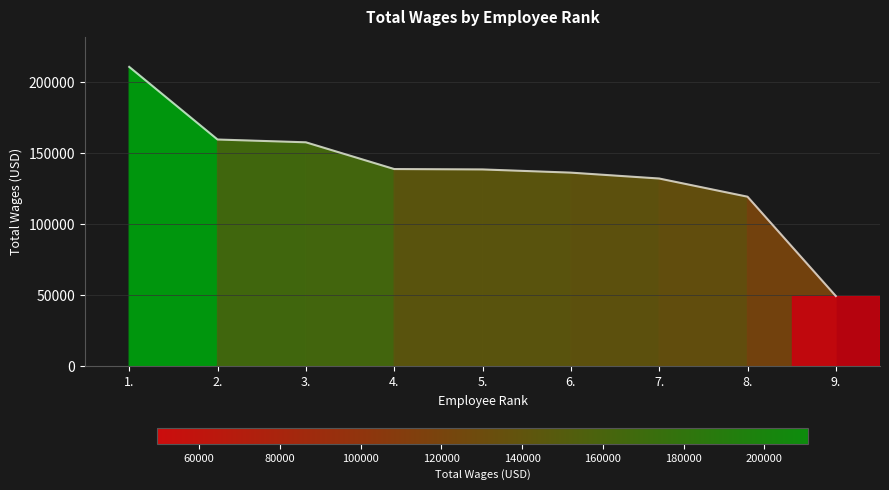

What is the ratio of the value at 2. to the value at 1.?

0.8